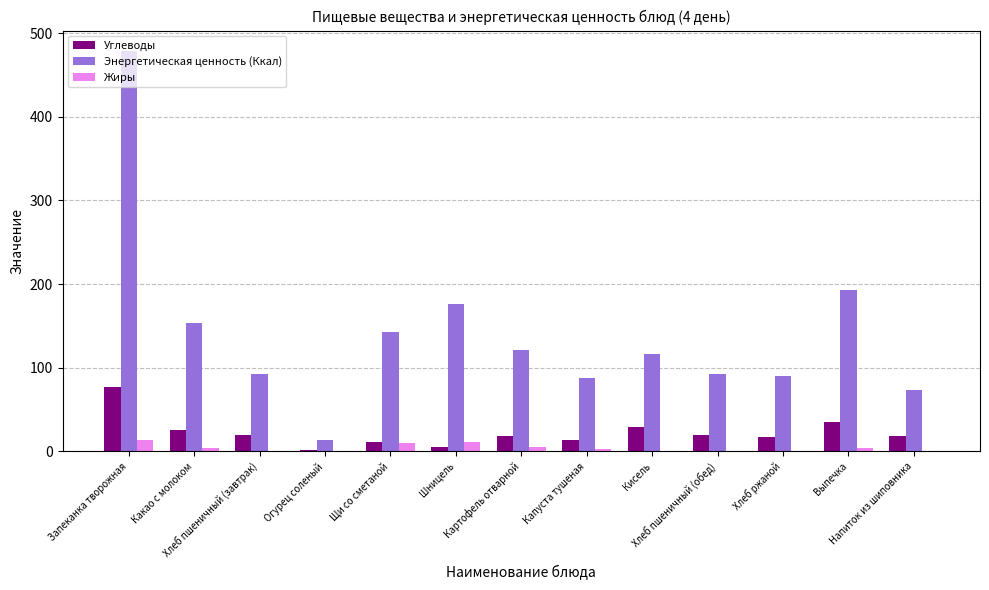

What are all the series names shown in the legend?

Углеводы, Энергетическая ценность (Ккал), Жиры